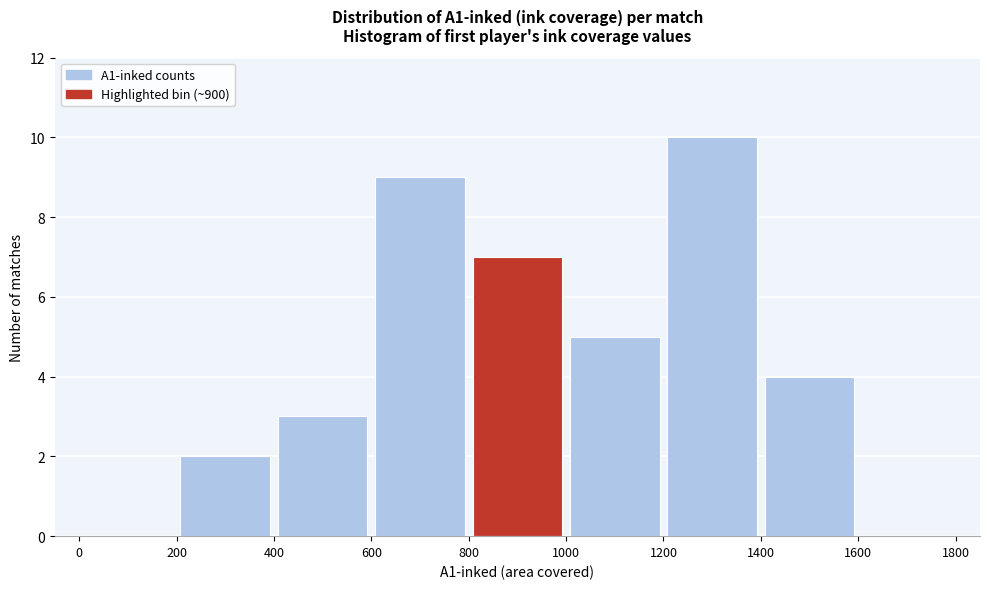

Reading left to right, transcribe this chart: for each bar, give the range it covers on the x-axis and its height. The values are not printed on the chart, so give them approximately, as read against the axis.

0 to 200: 0
200 to 400: 2
400 to 600: 3
600 to 800: 9
800 to 1000: 7
1000 to 1200: 5
1200 to 1400: 10
1400 to 1600: 4
1600 to 1800: 0